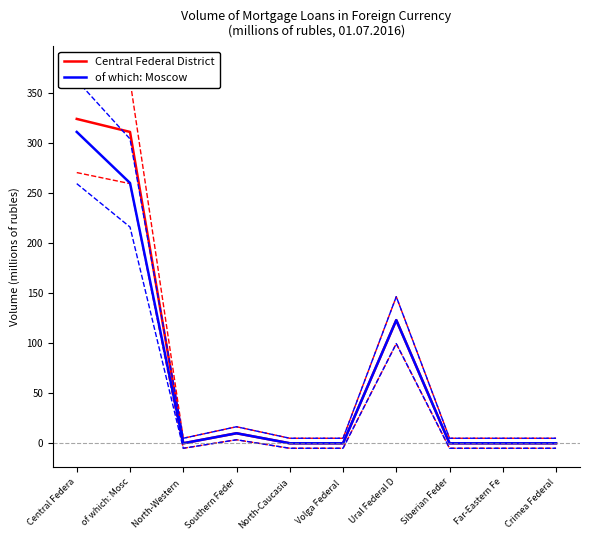

What position from the left is Far-Eastern Fe?

9